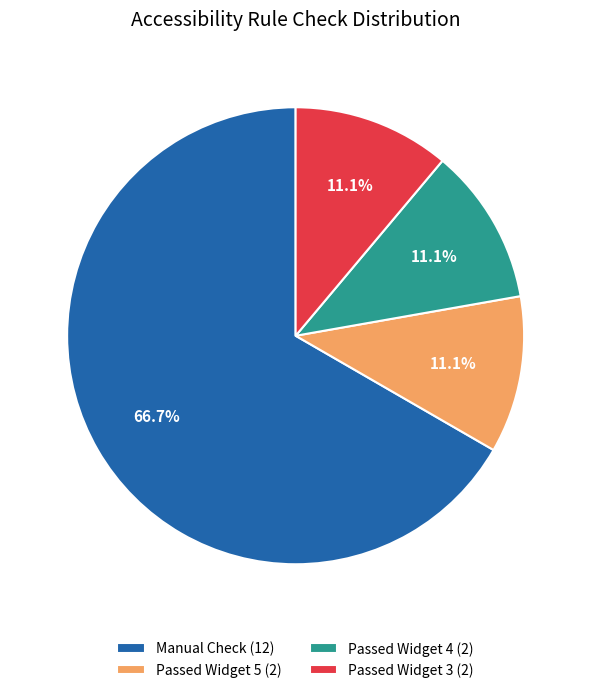

What is the largest slice in the pie chart?

Manual Check (12)